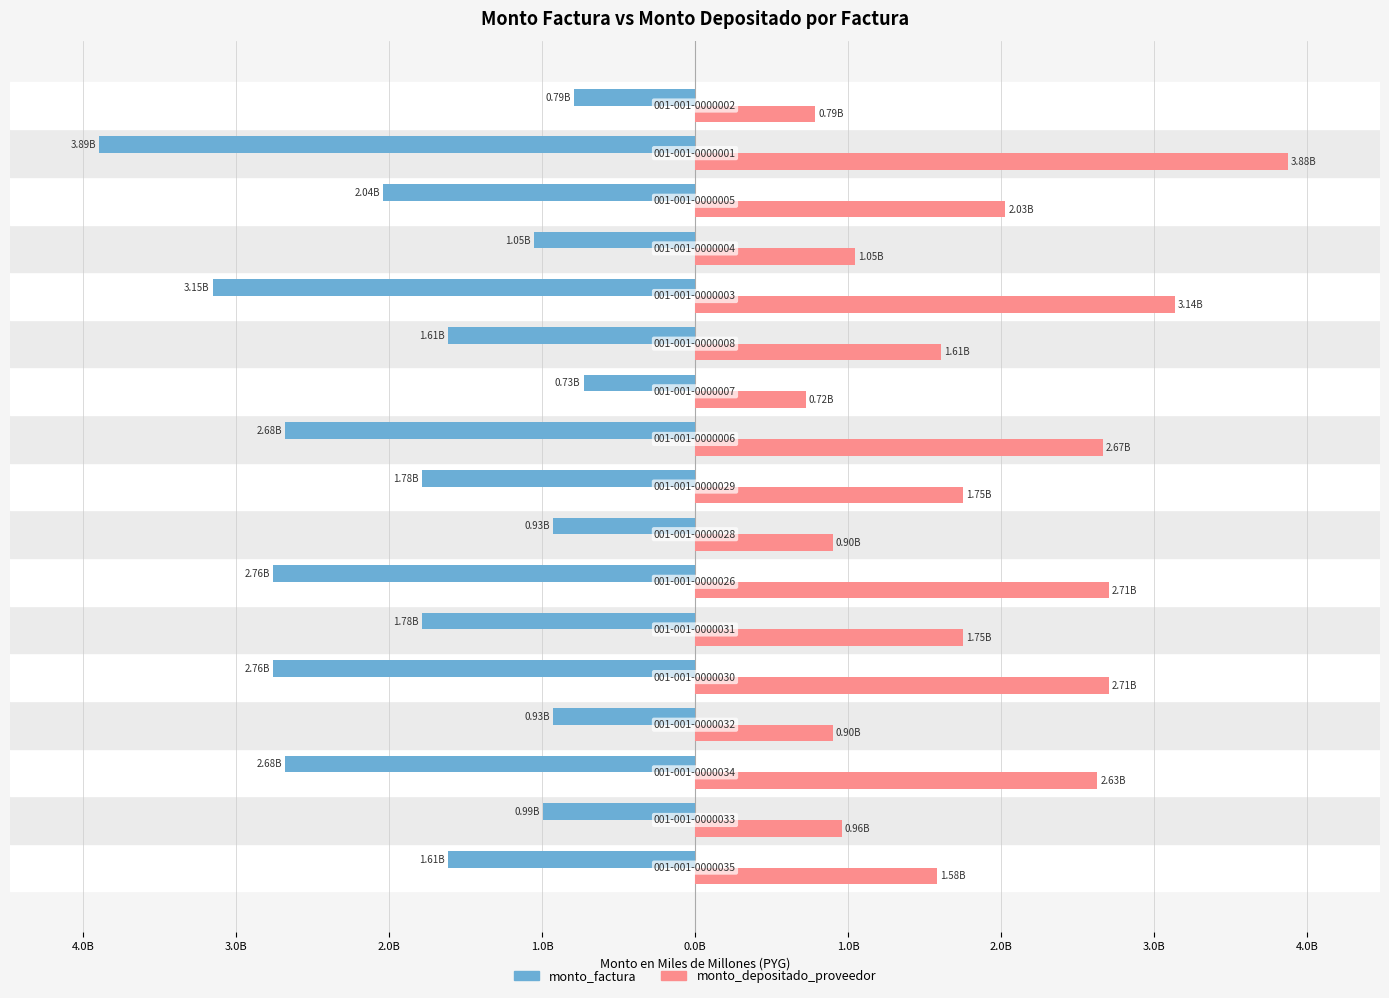

What are all the series names shown in the legend?

monto_factura, monto_depositado_proveedor